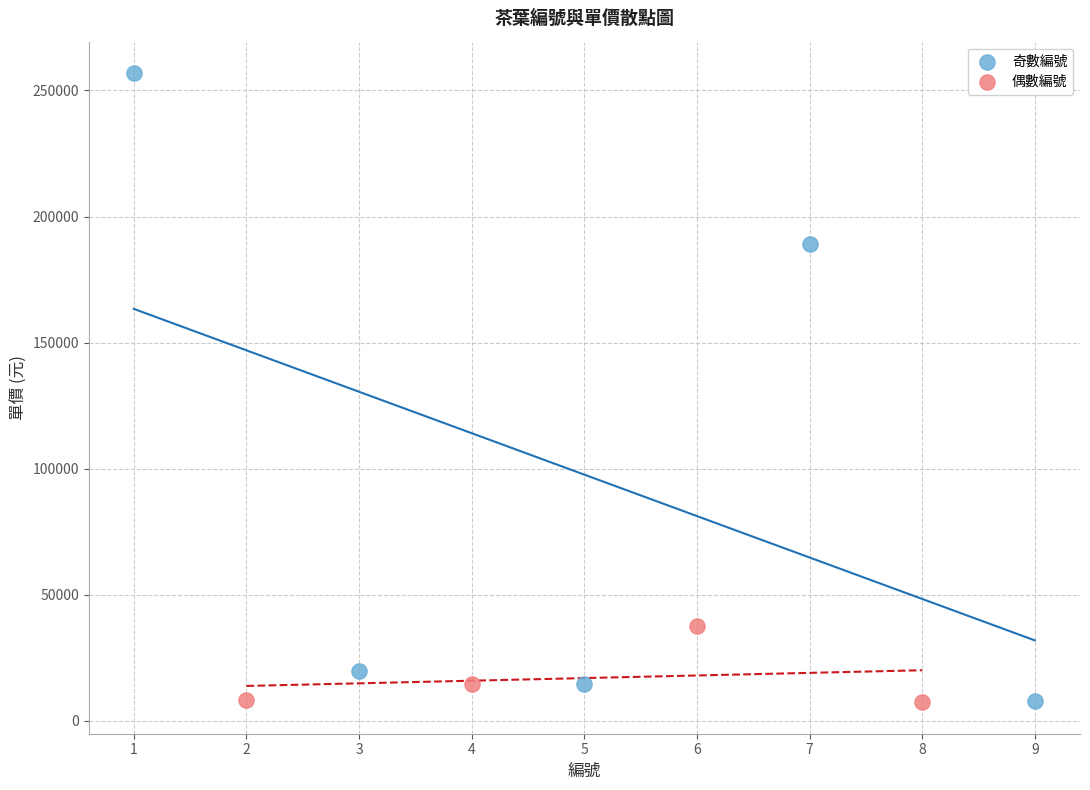

Which series has the largest Y range (max minus min)?

奇數編號